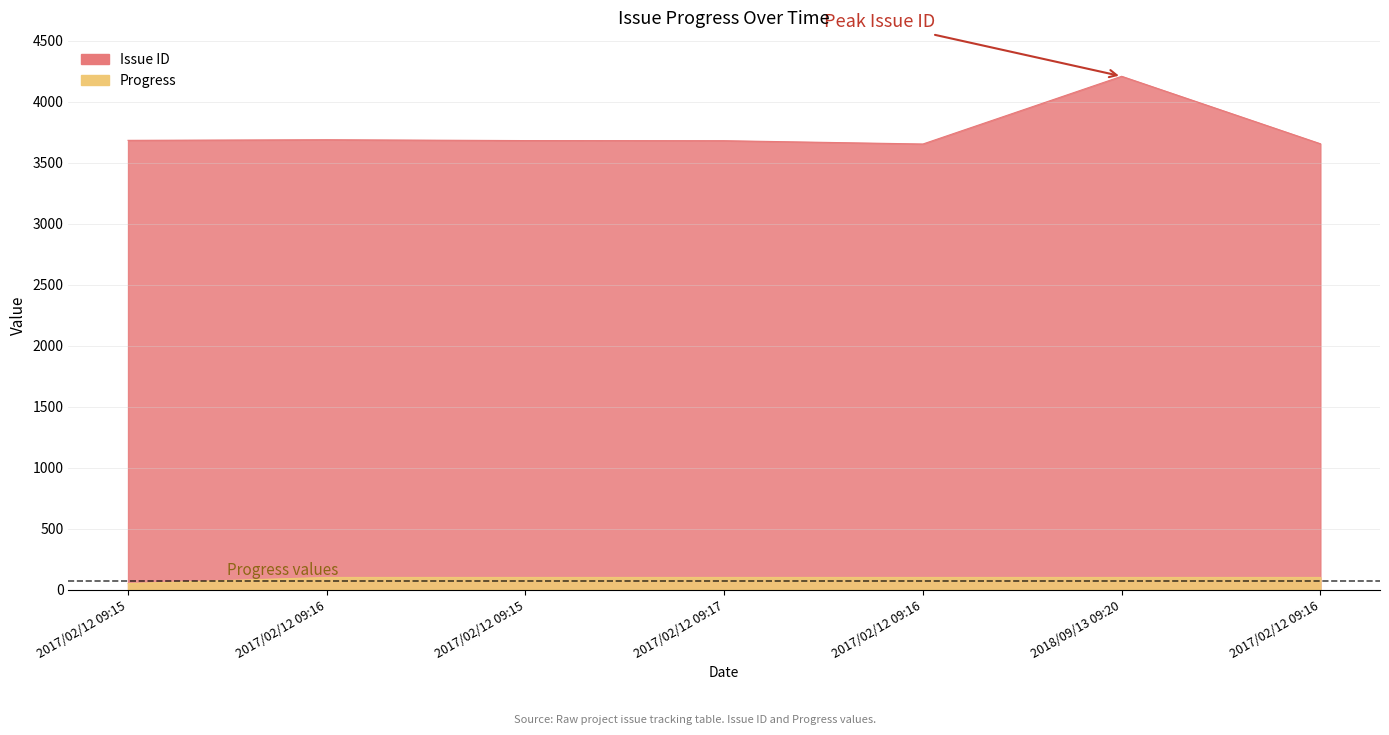

True or false: Issue ID and Progress cross at least once.

False